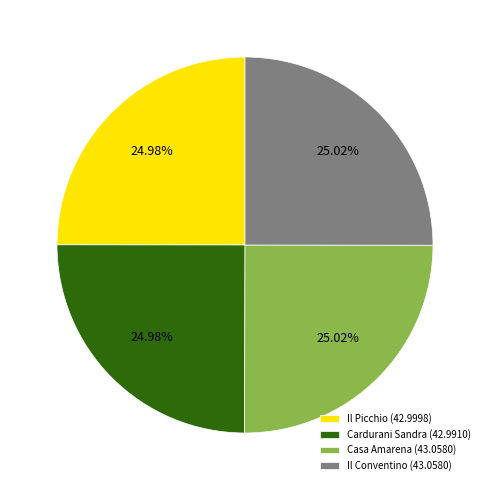

What is the ratio of the value at Il Picchio (42.9998) to the value at Casa Amarena (43.0580)?

1.0